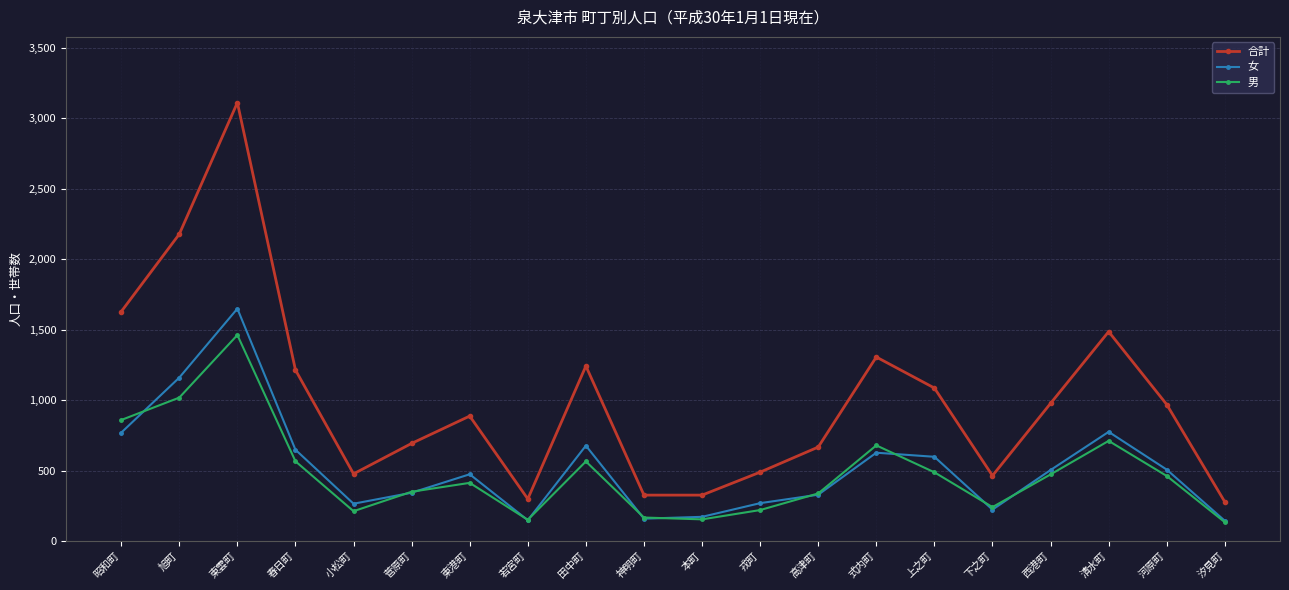

What are all the series names shown in the legend?

合計, 女, 男